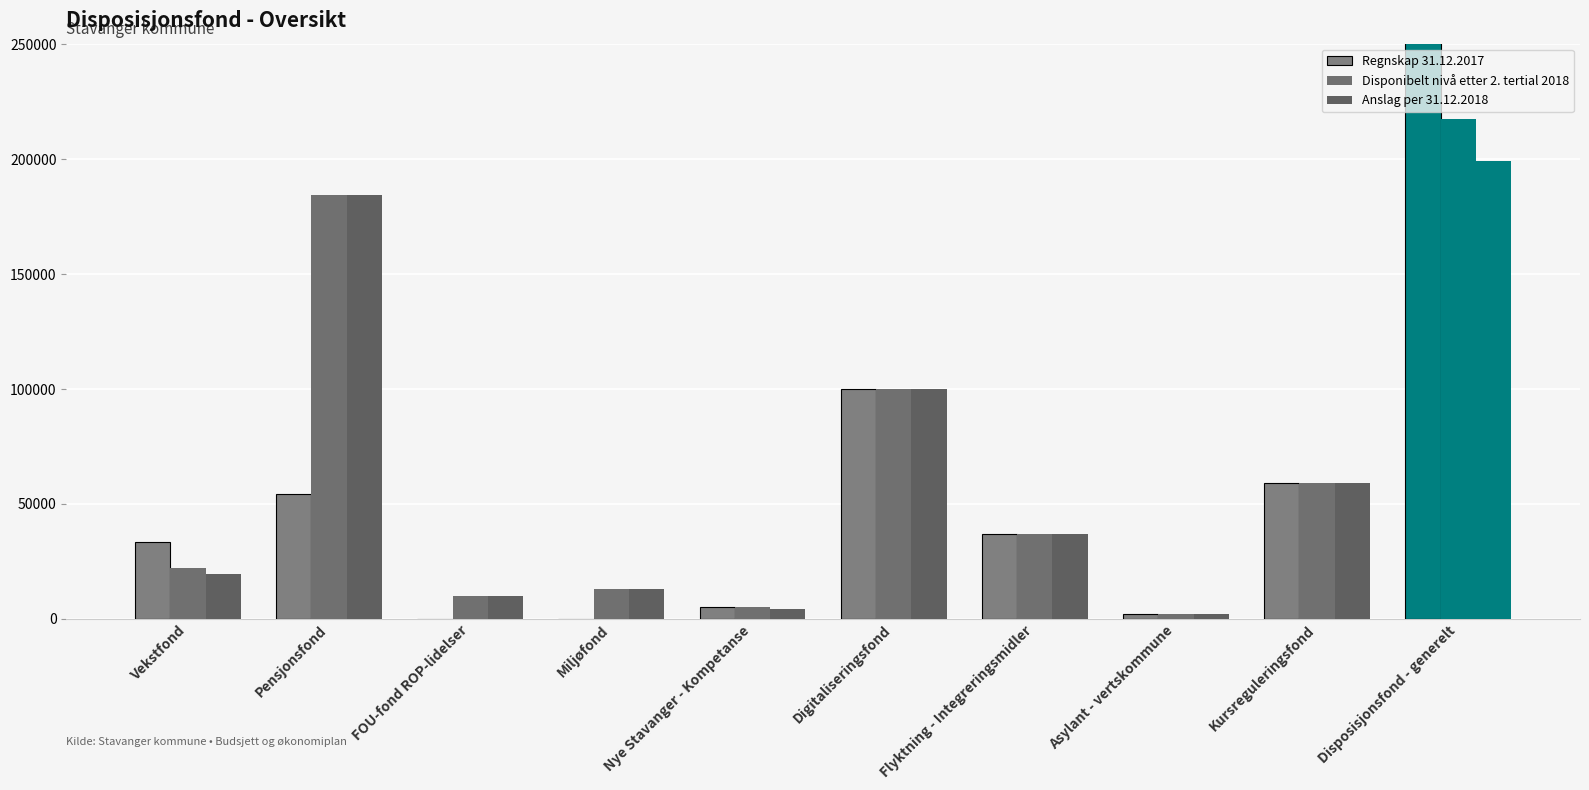

Which series has the largest total across all categories?

Disponibelt nivå etter 2. tertial 2018